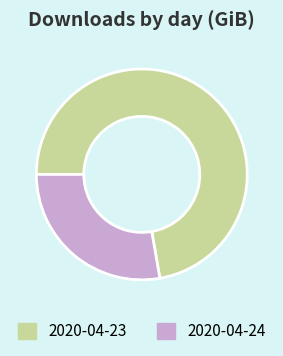

Is the sum of 2020-04-24 and 2020-04-23 greater than half?

Yes